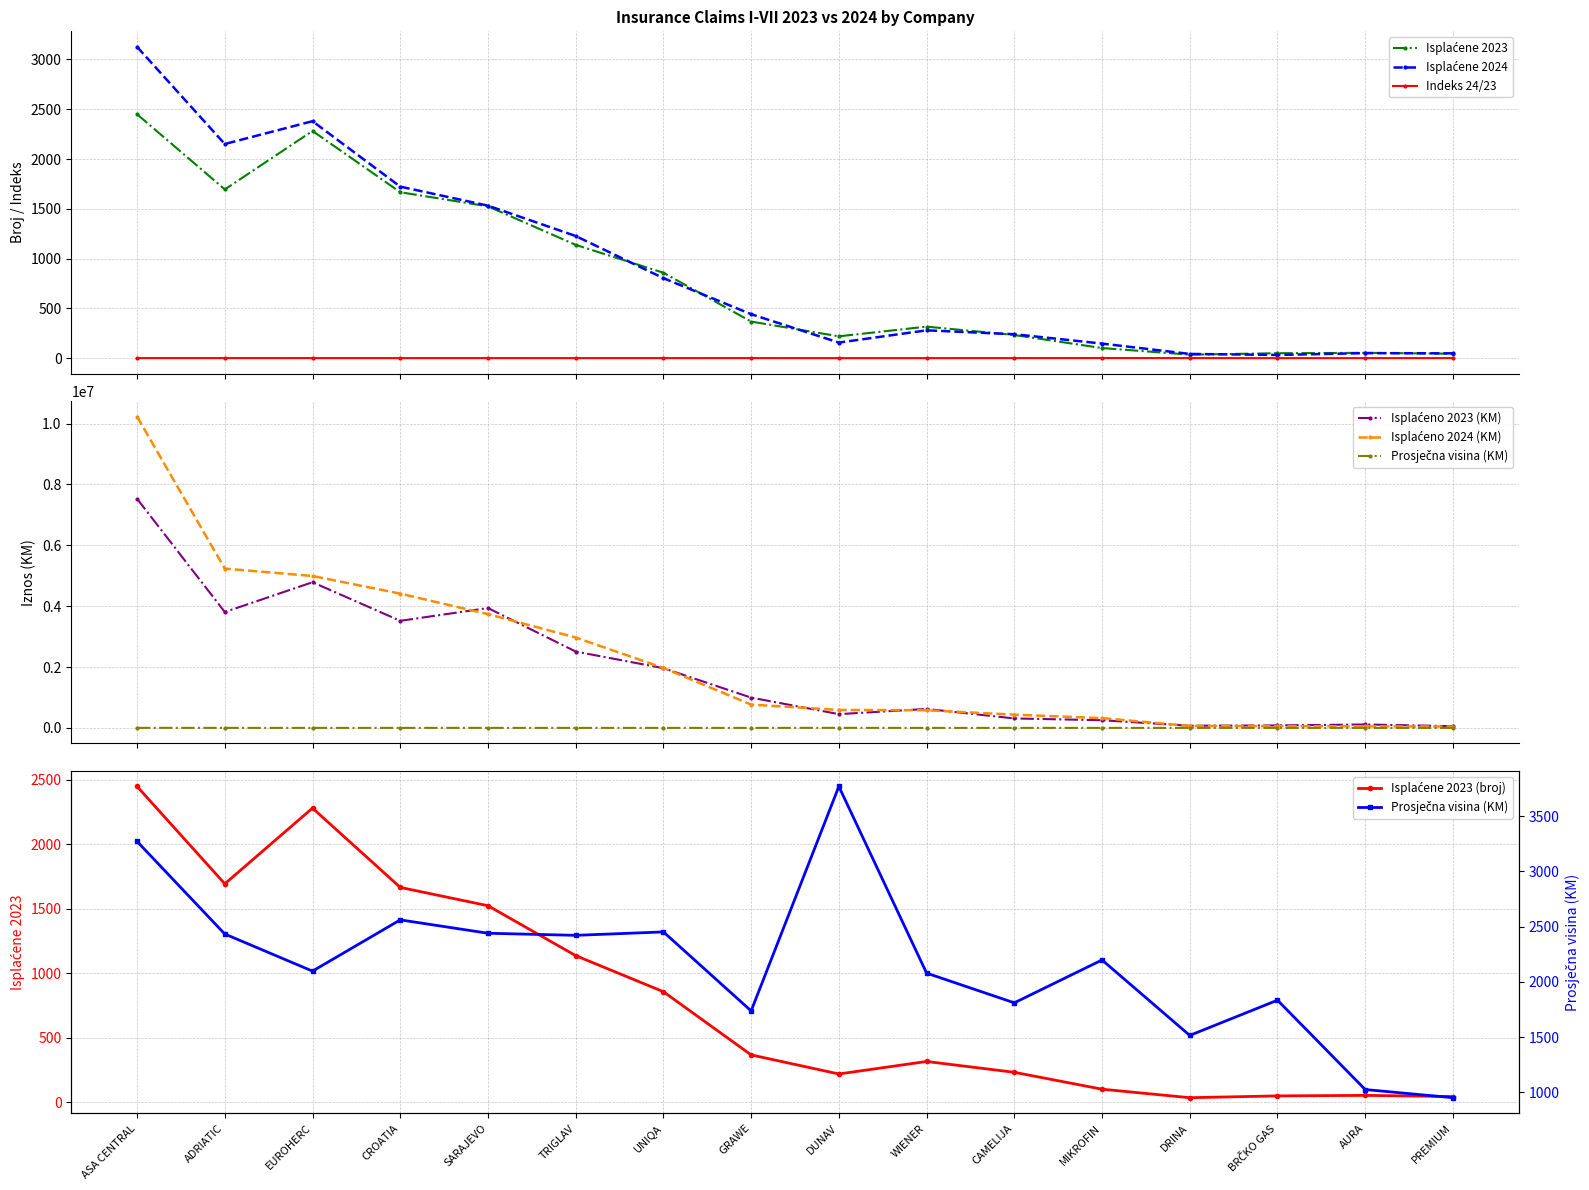

True or false: Isplaćene 2023 has a value of 1525.0 at SARAJEVO.

True